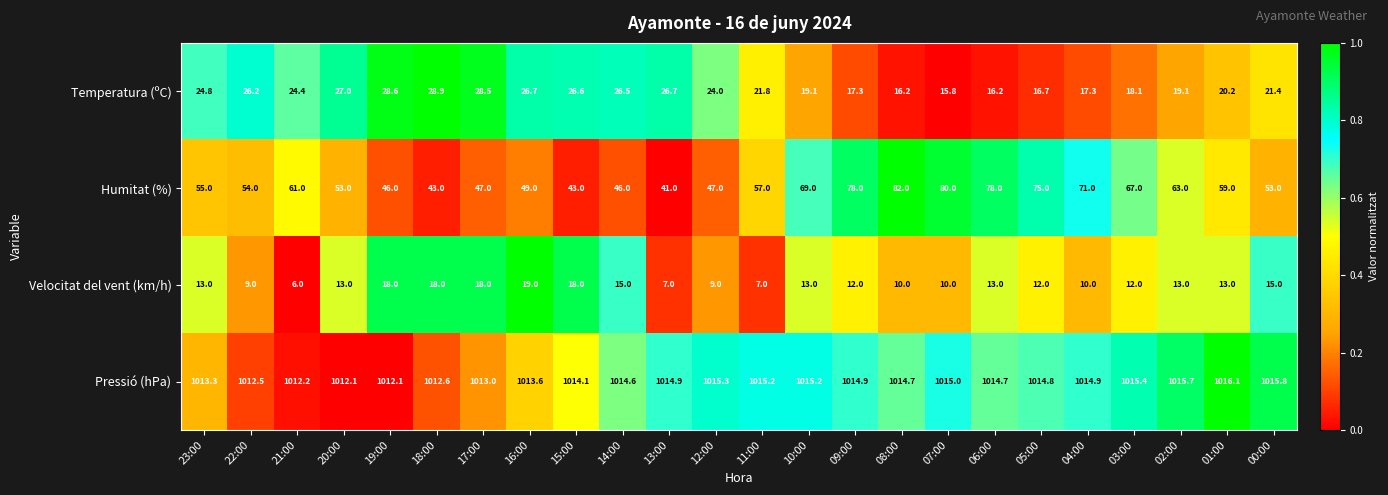

The value of Velocitat del vent (km/h) at 23:00 is 17.7. True or false?

False